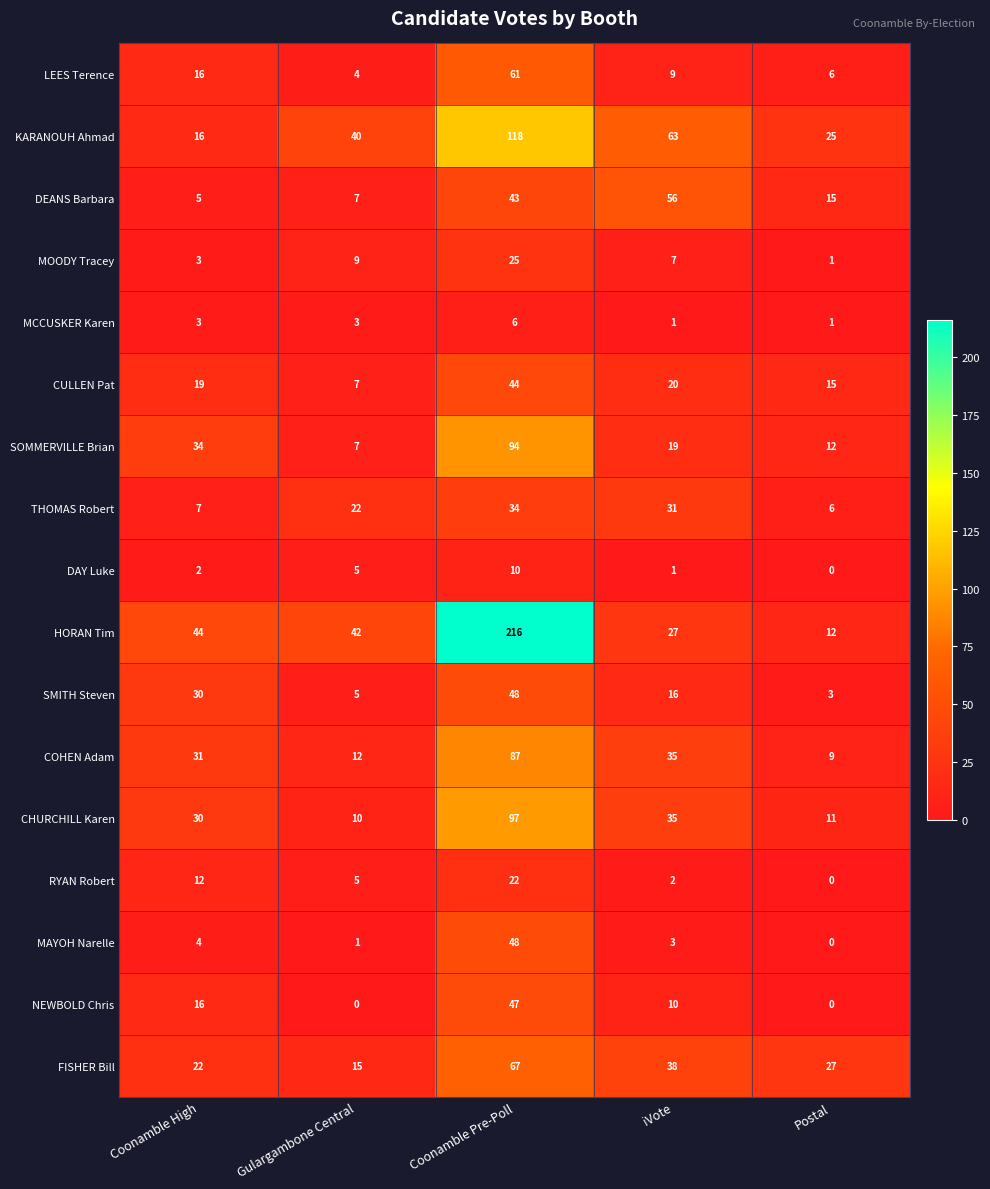

At which label does FISHER Bill reach its peak?

Coonamble Pre-Poll